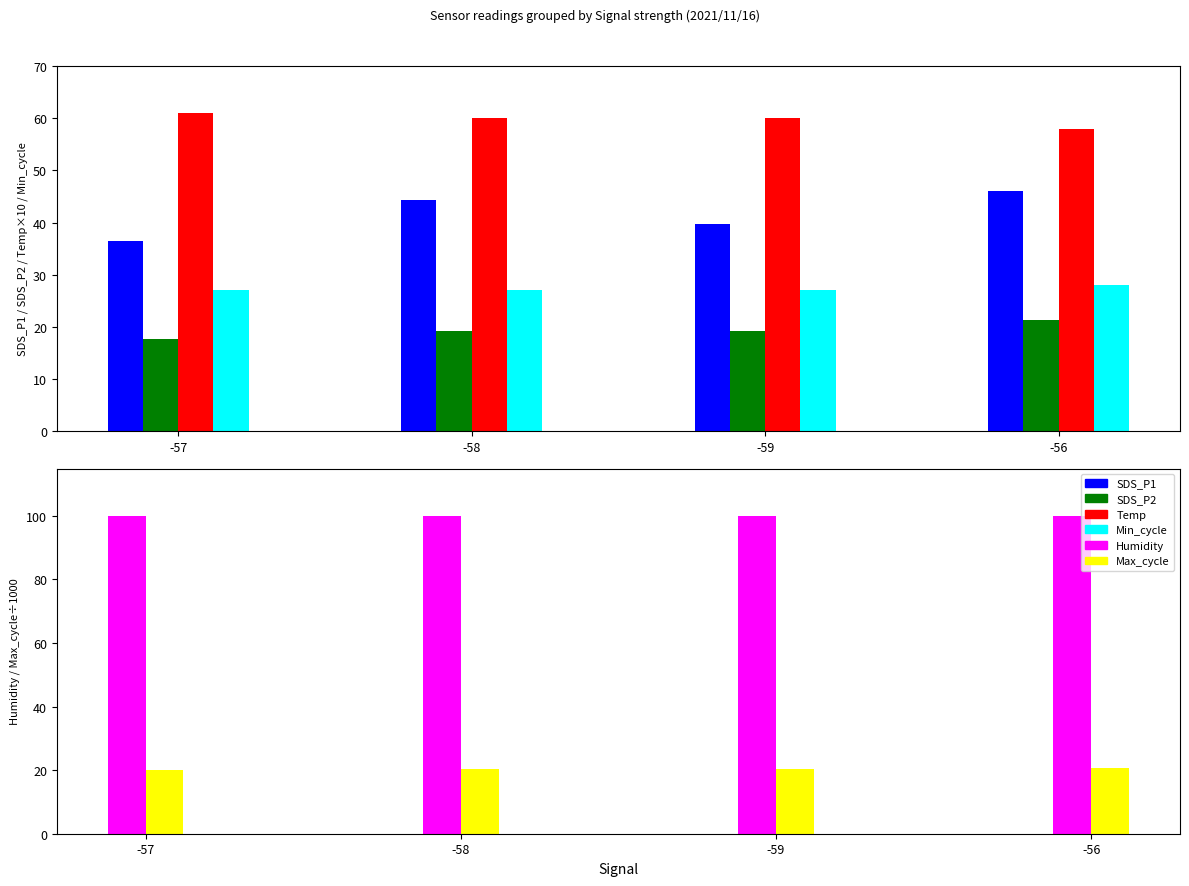

What is the spread (max minus min) of values at -56?

79.3